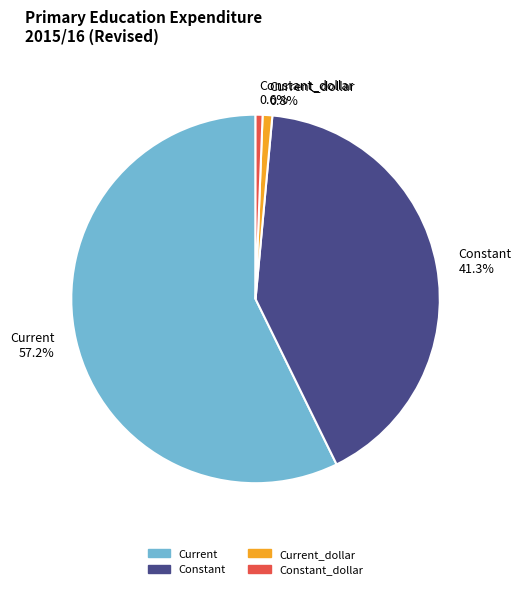

Which category has the biggest portion of the pie?

Current 57.2%